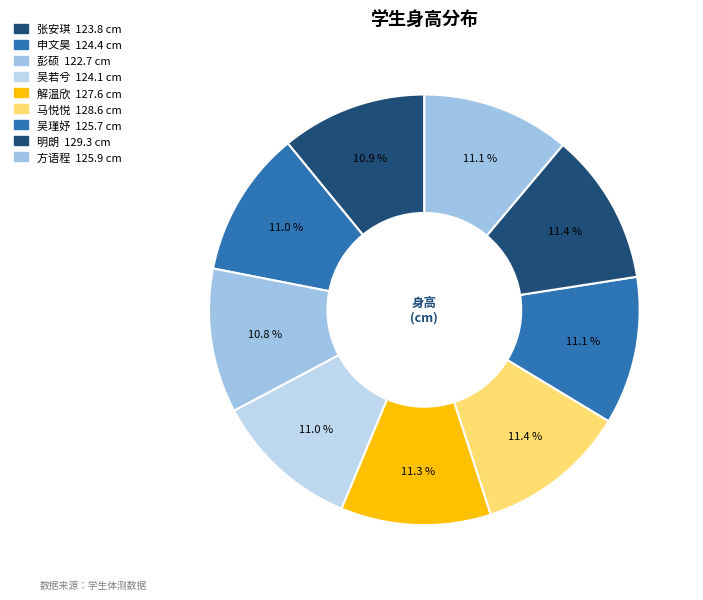

Approximately how many times larger is the value at 张安琪 compared to 明朗?

1.0